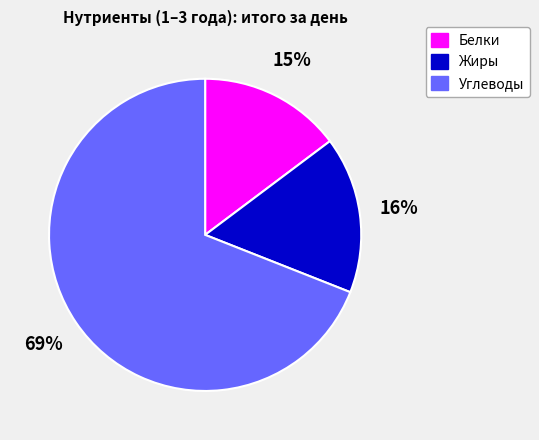

How many segments does this pie chart have?

3